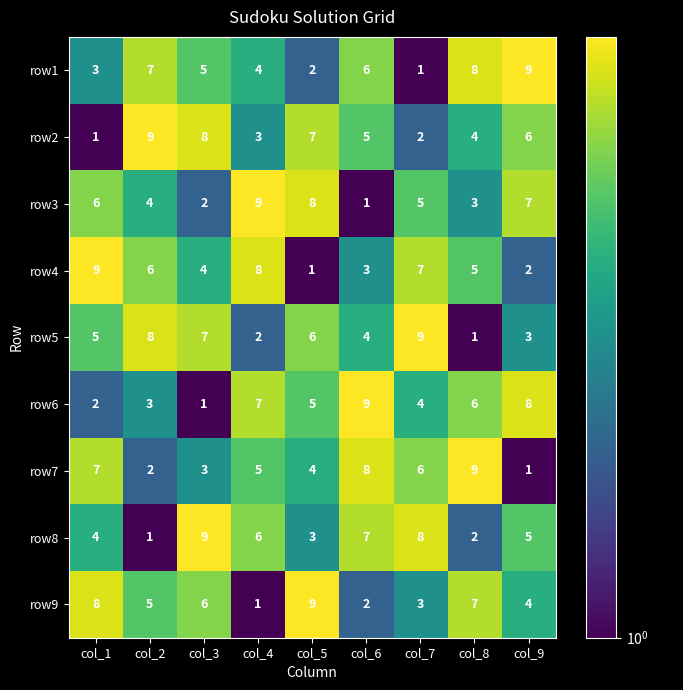

What is the spread (max minus min) of values at col_8?

8